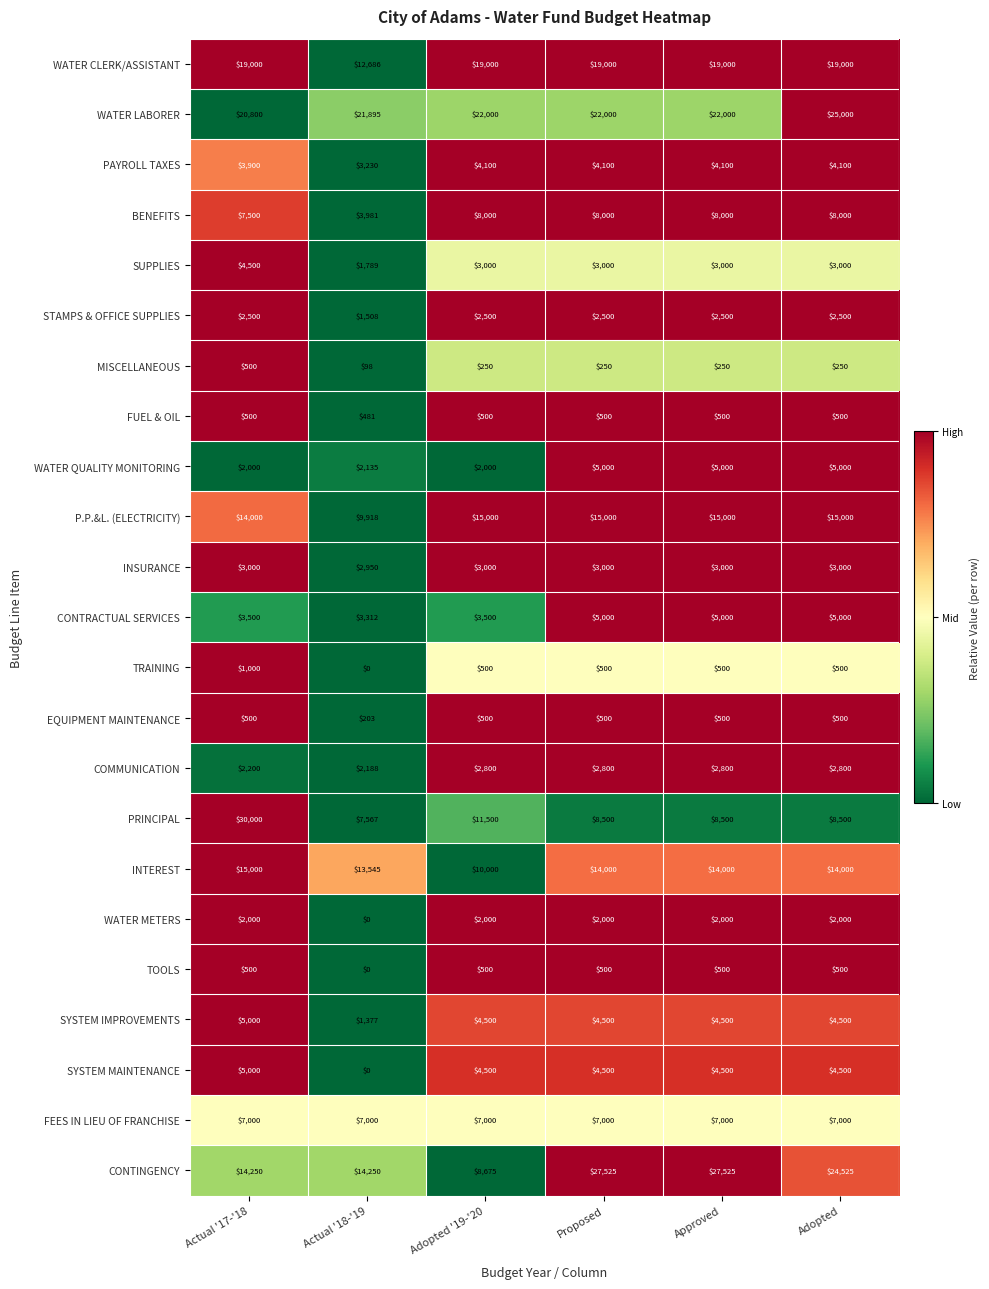

Which series has the widest spread of values?

PRINCIPAL